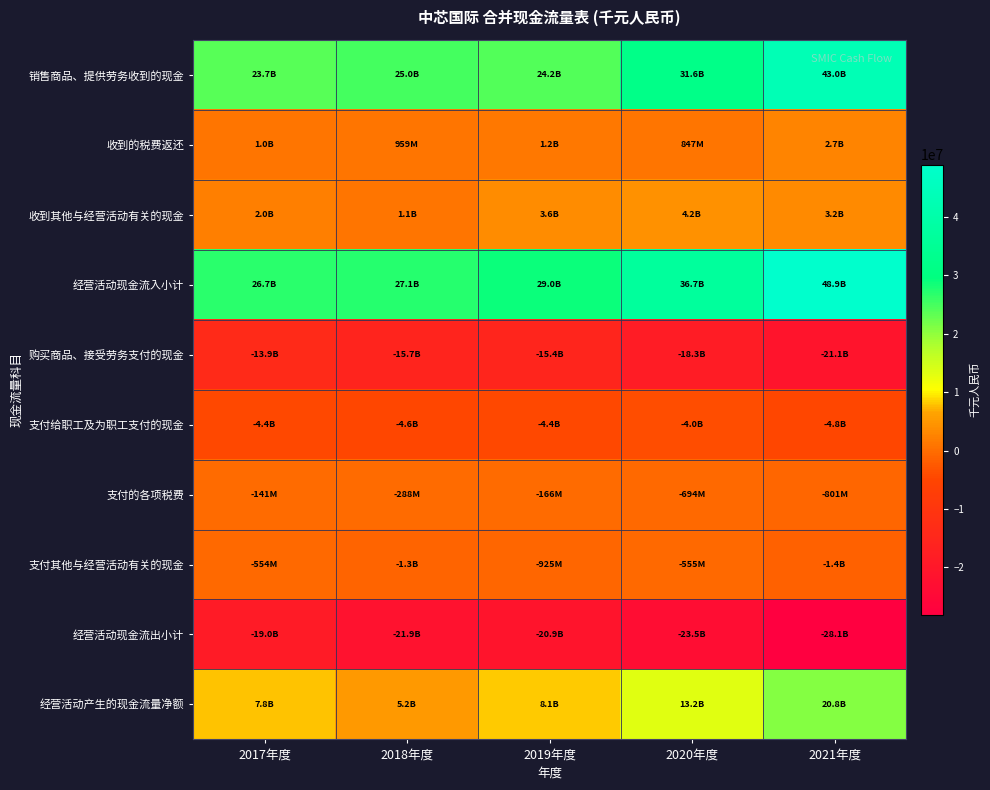

Which series has the largest range (max minus min)?

经营活动现金流入小计